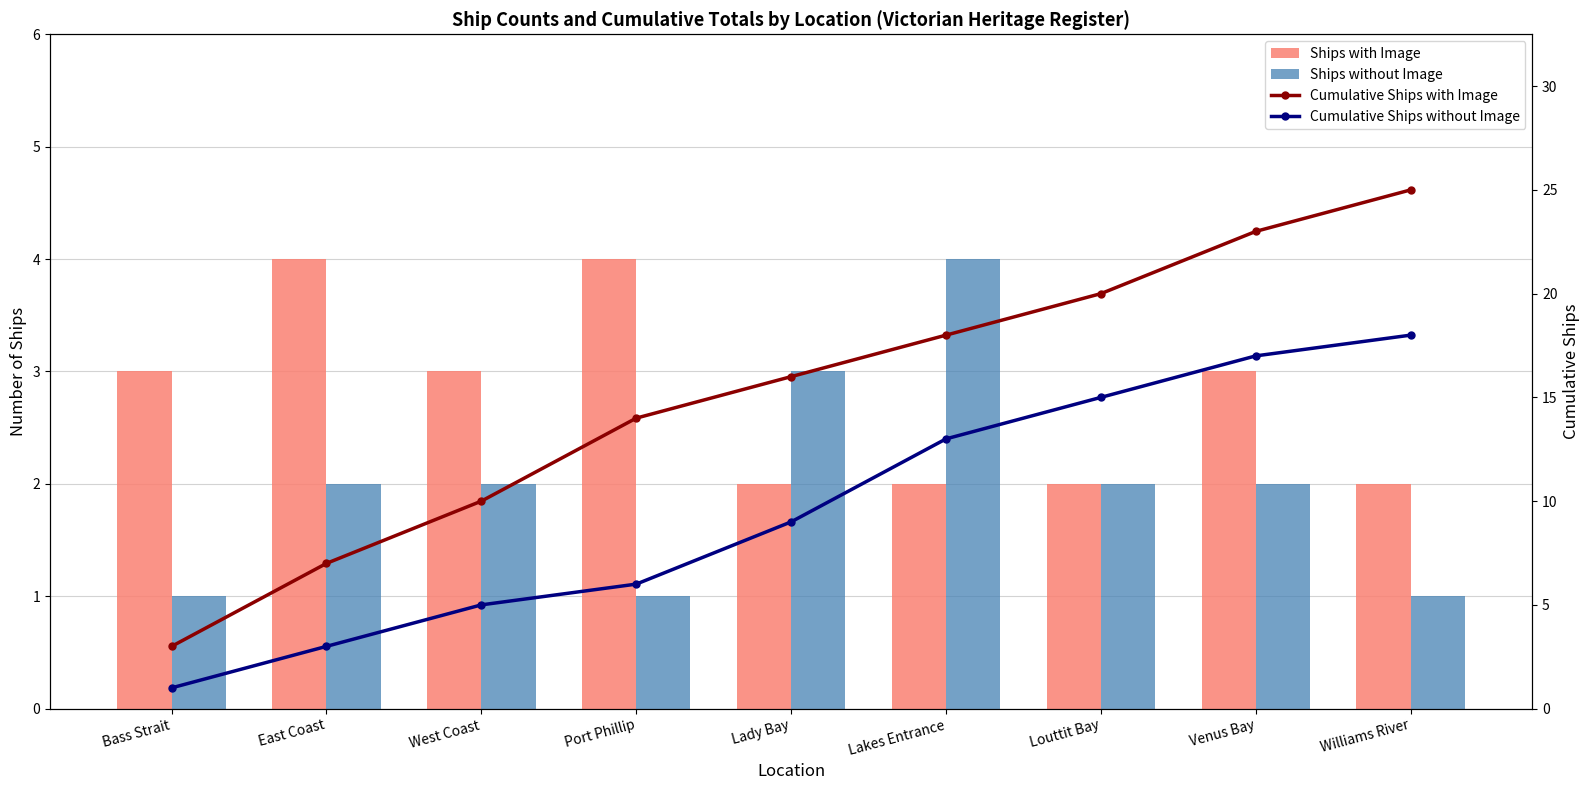

Reading left to right, what are all the values shown in this chart?

Ships with Image: Bass Strait=3	East Coast=4	West Coast=3	Port Phillip=4	Lady Bay=2	Lakes Entrance=2	Louttit Bay=2	Venus Bay=3	Williams River=2
Ships without Image: Bass Strait=1	East Coast=2	West Coast=2	Port Phillip=1	Lady Bay=3	Lakes Entrance=4	Louttit Bay=2	Venus Bay=2	Williams River=1
Cumulative Ships with Image: Bass Strait=3	East Coast=7	West Coast=10	Port Phillip=14	Lady Bay=16	Lakes Entrance=18	Louttit Bay=20	Venus Bay=23	Williams River=25
Cumulative Ships without Image: Bass Strait=1	East Coast=3	West Coast=5	Port Phillip=6	Lady Bay=9	Lakes Entrance=13	Louttit Bay=15	Venus Bay=17	Williams River=18